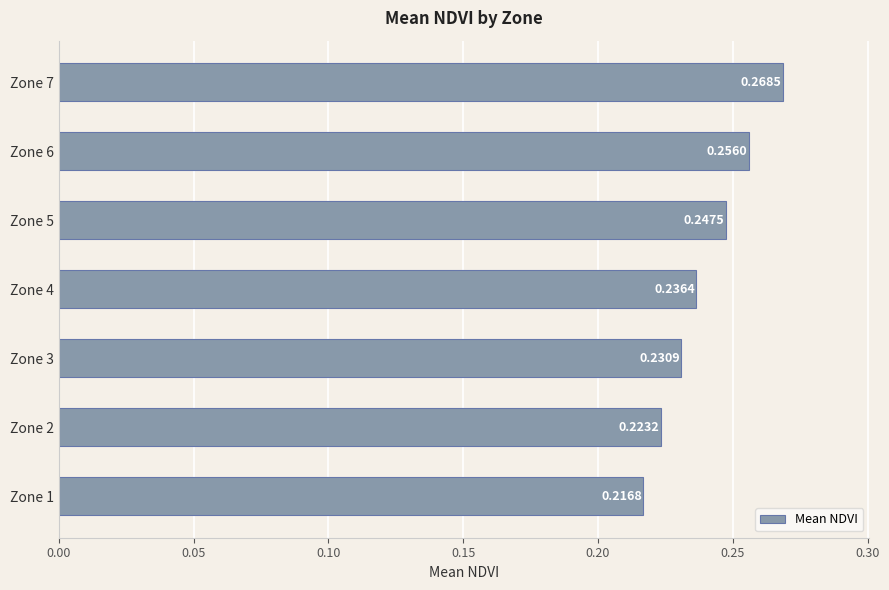

Rank the categories by value from lowest to highest.

Zone 1, Zone 2, Zone 3, Zone 4, Zone 5, Zone 6, Zone 7